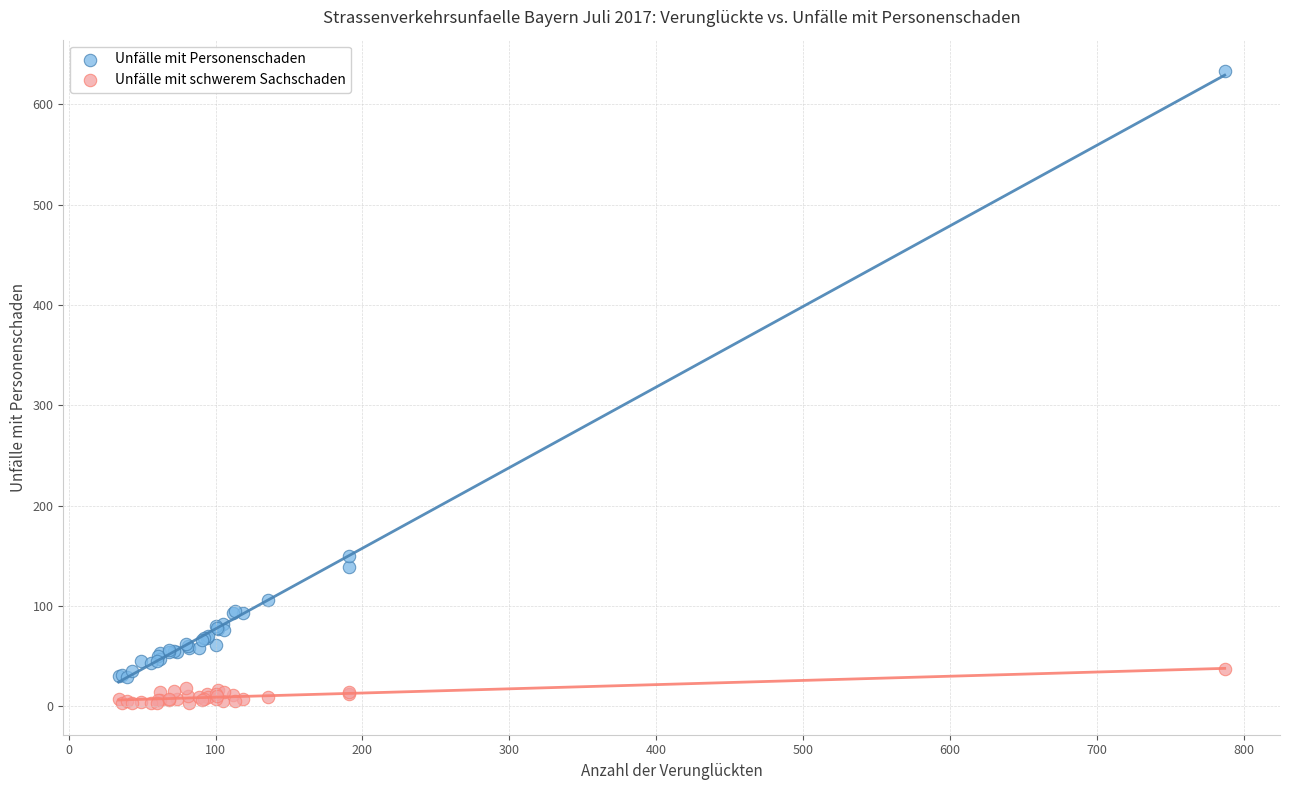

Which series reaches the maximum Y coordinate?

Unfälle mit Personenschaden